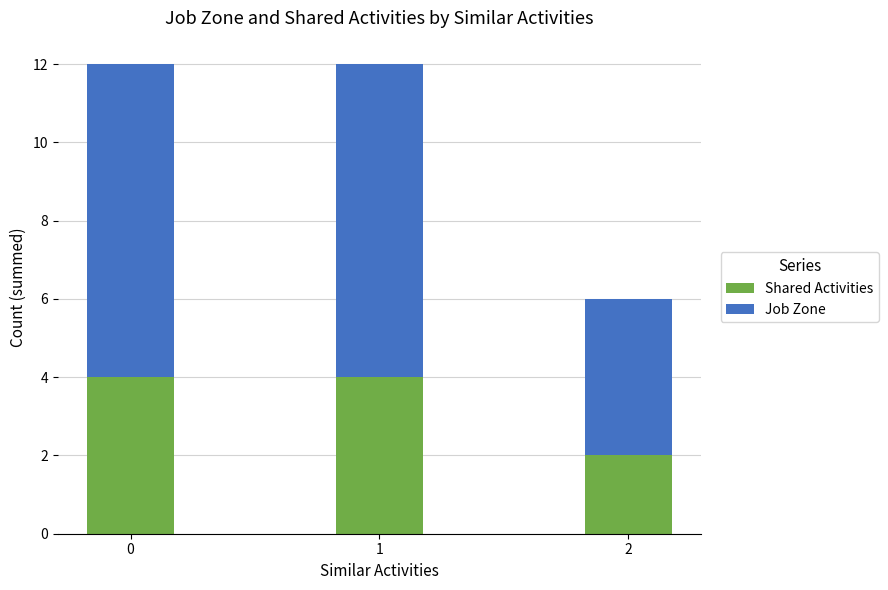

What value does the Shared Activities series have at 0?

4